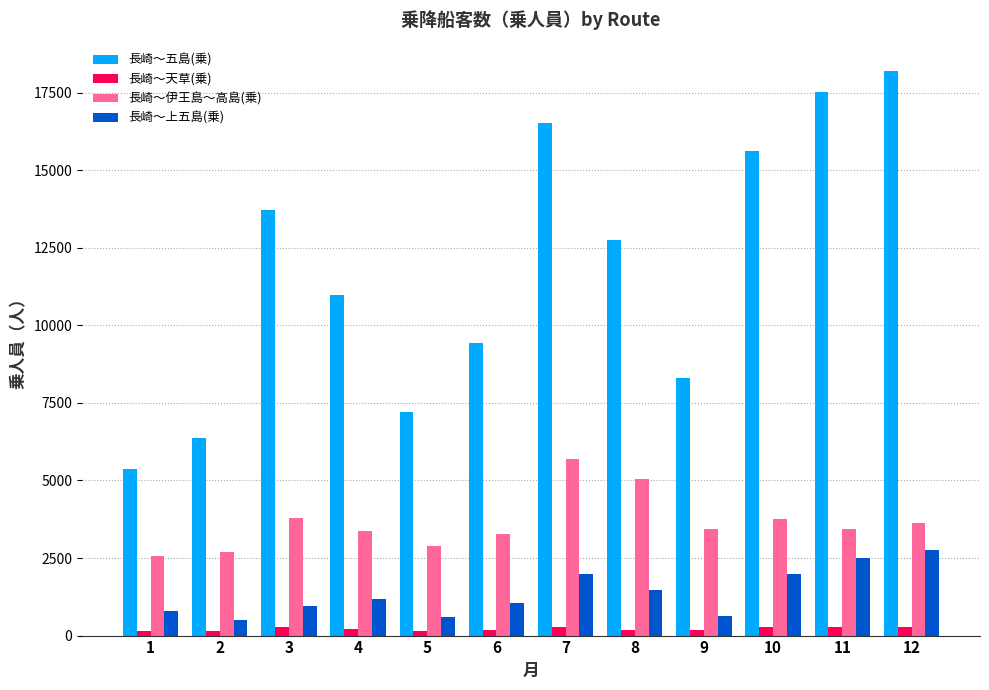

Is it true that 長崎～伊王島～高島(乗) equals 3754.0 at 10?

True